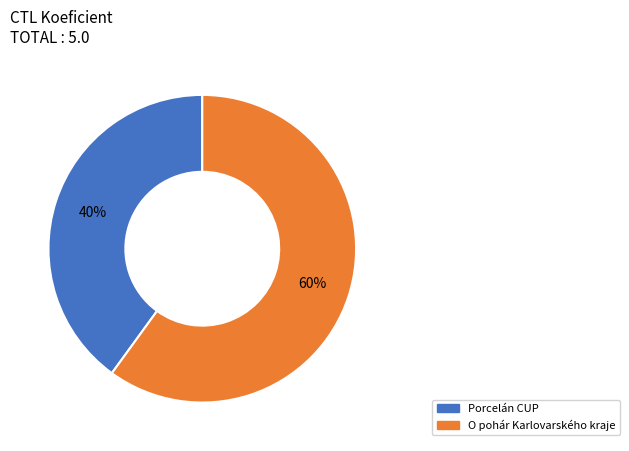

Which has a higher value, Porcelán CUP or O pohár Karlovarského kraje?

O pohár Karlovarského kraje